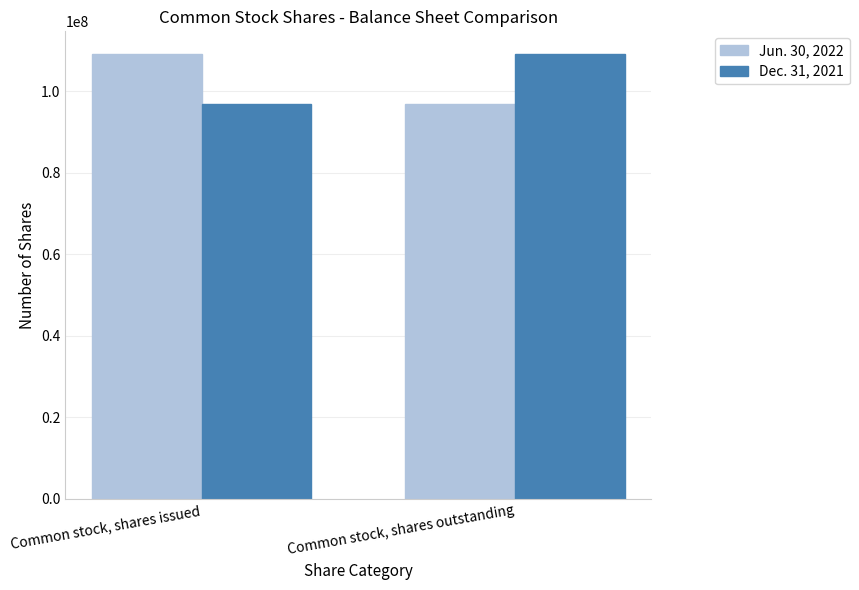

What is the total value across all series at Common stock, shares outstanding?

206000776